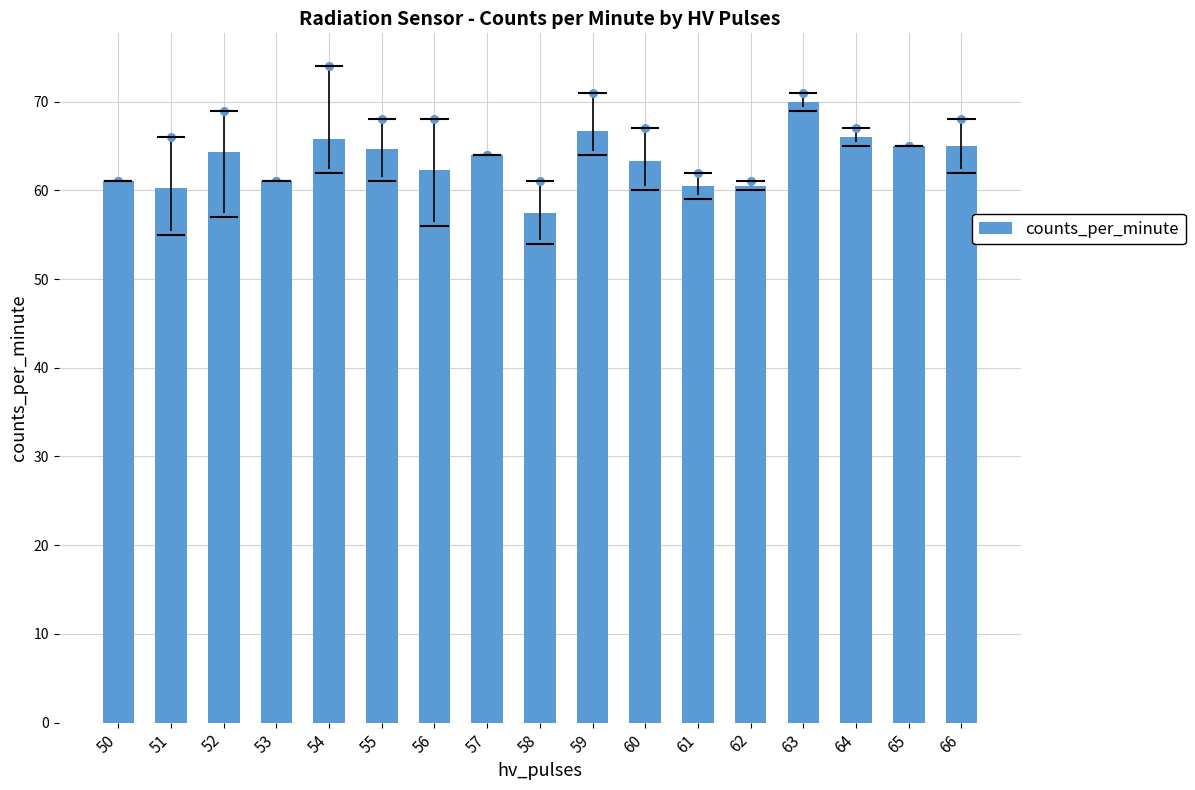

What is the ratio of the value at 52 to the value at 57?

1.0